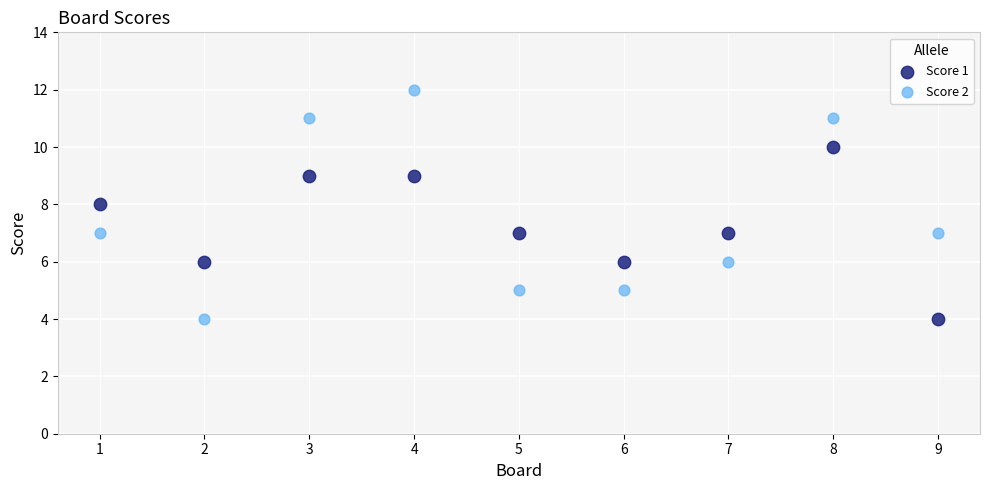

Which series reaches the maximum Y coordinate?

Score 2